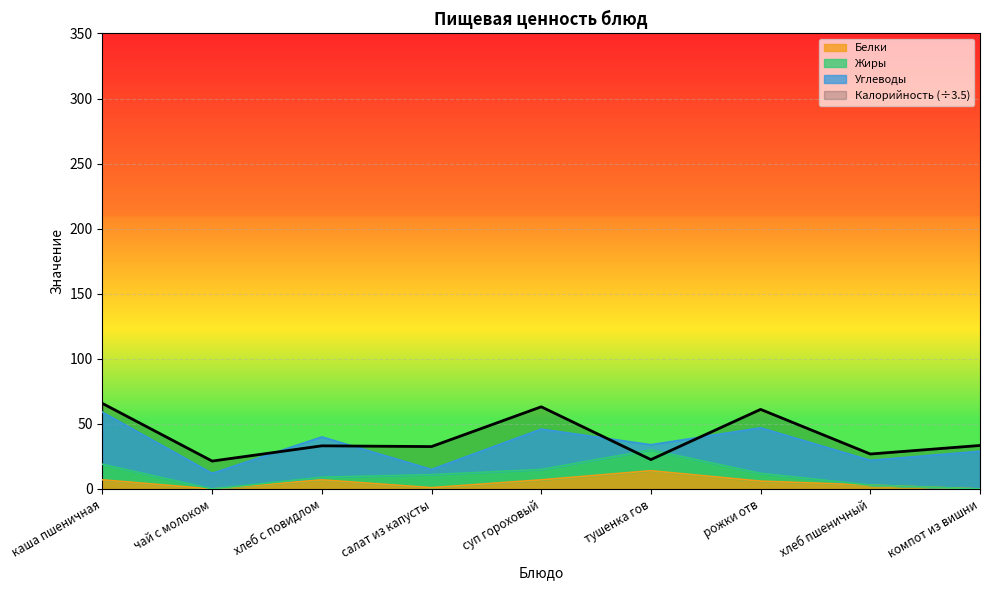

What is the value of the 7th point from the left?

61.1